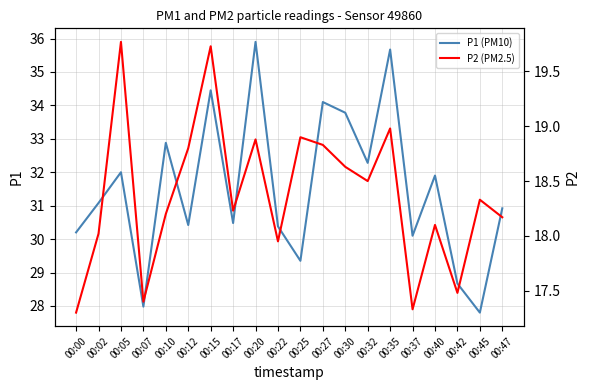

How many data points in P1 (PM10) are less than 31?

10